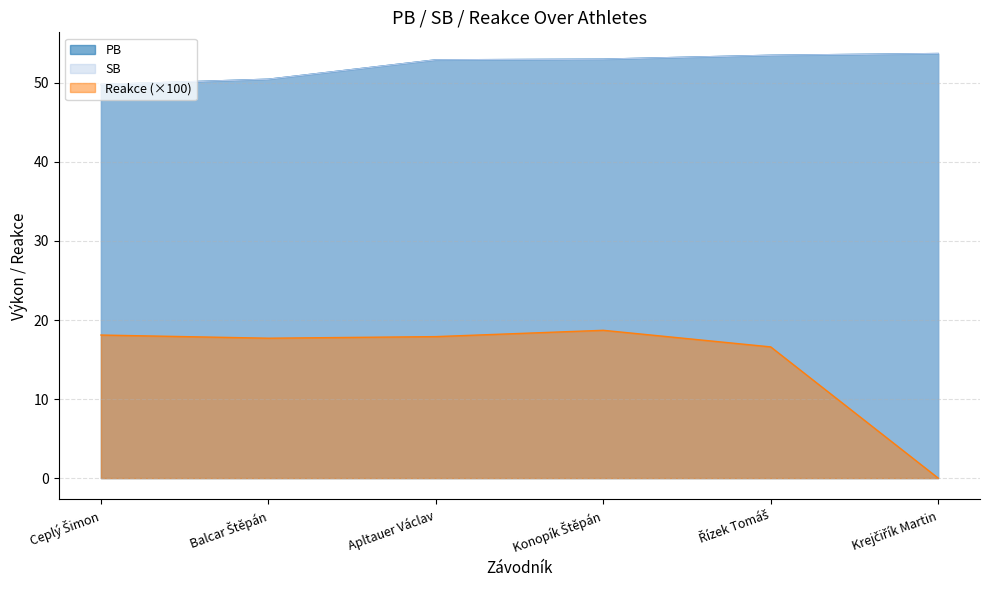

Reading left to right, what are all the values shown in this chart?

PB: Ceplý Šimon=49.8	Balcar Štěpán=50.5	Apltauer Václav=52.9	Konopík Štěpán=53.0	Řízek Tomáš=53.5	Krejčiřík Martin=53.7
SB: Ceplý Šimon=49.8	Balcar Štěpán=50.5	Apltauer Václav=52.9	Konopík Štěpán=53.0	Řízek Tomáš=53.5	Krejčiřík Martin=53.7
Reakce: Ceplý Šimon=18.1	Balcar Štěpán=17.7	Apltauer Václav=17.9	Konopík Štěpán=18.7	Řízek Tomáš=16.6	Krejčiřík Martin=0.0